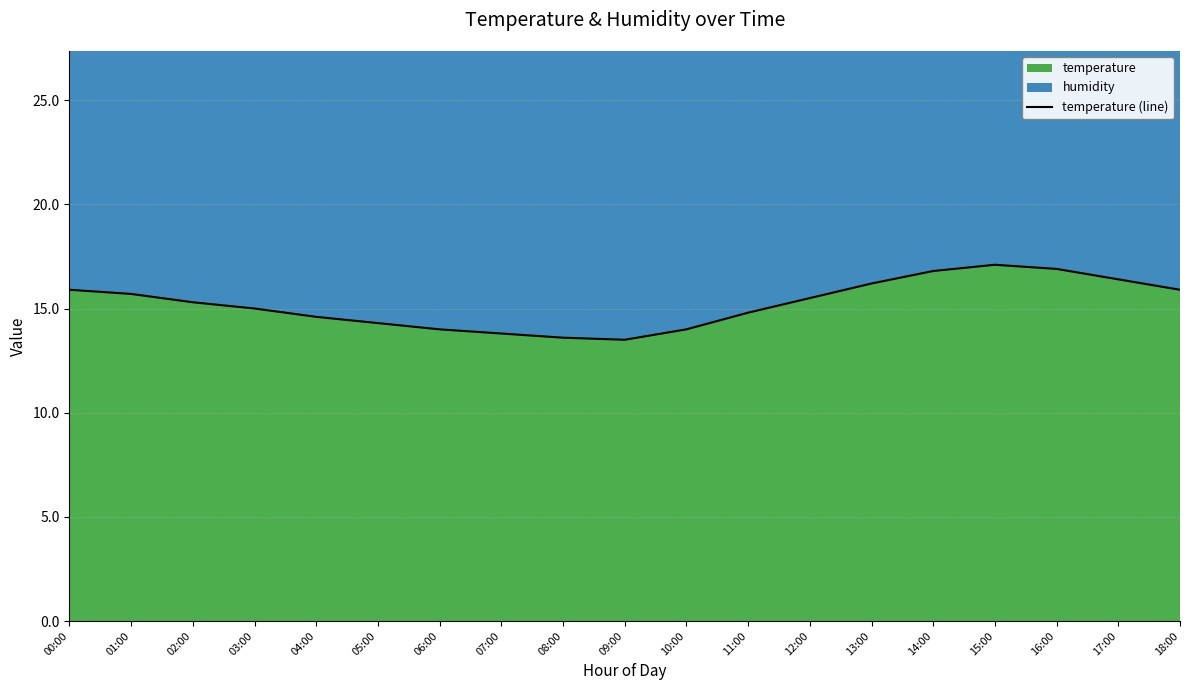

Reading right to left, what are all the values shown in this chart?

15.9	16.4	16.9	17.1	16.8	16.2	15.5	14.8	14.0	13.5	13.6	13.8	14.0	14.3	14.6	15.0	15.3	15.7	15.9